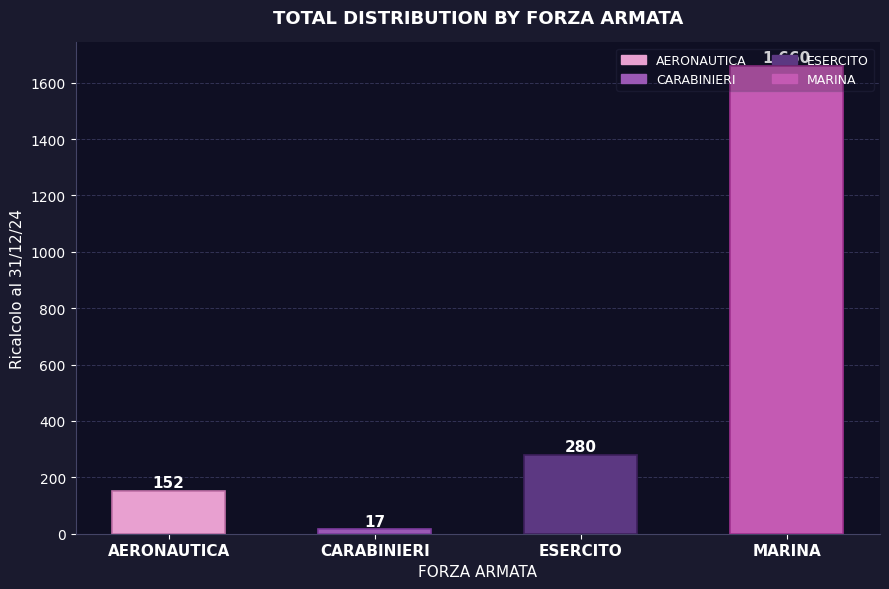

What is the minimum value shown in the chart?

17